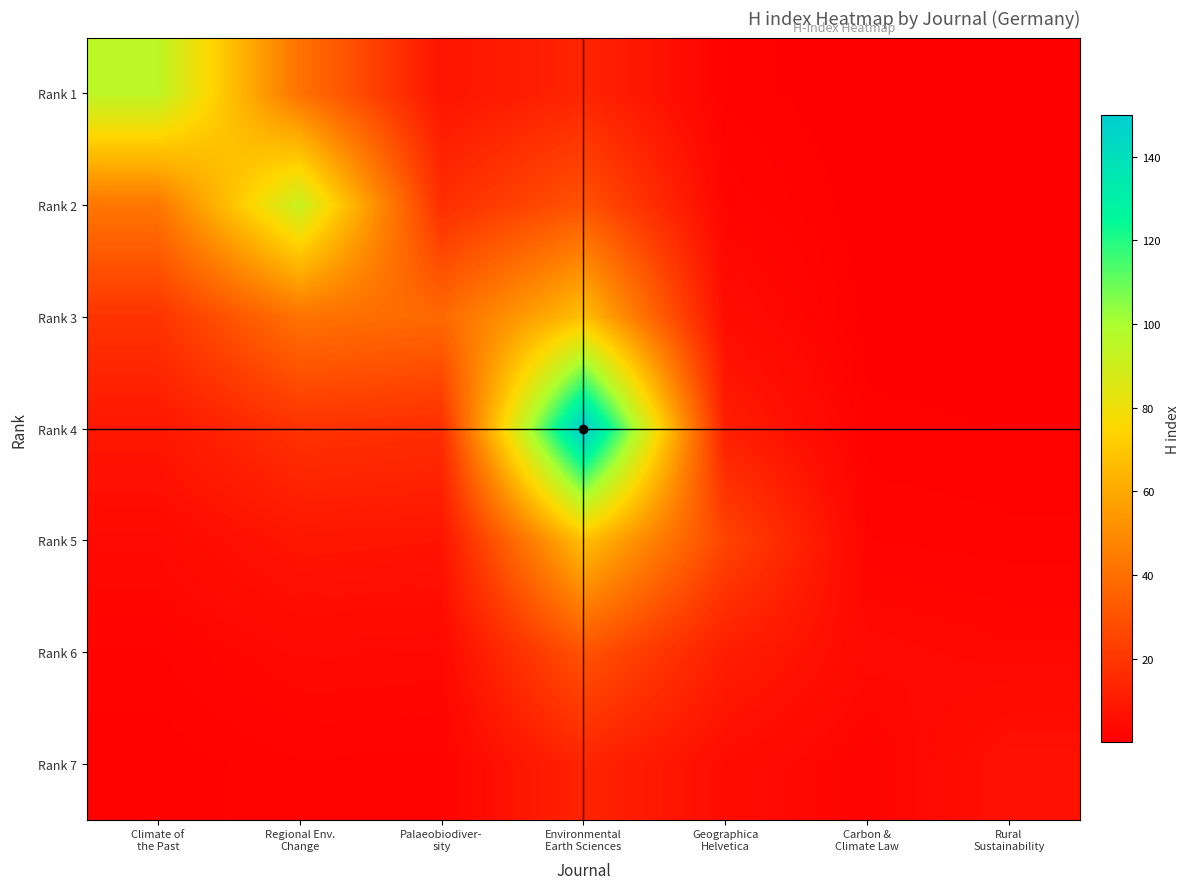

Which has a higher value, Environmental
Earth Sciences or Rural
Sustainability?

Environmental
Earth Sciences